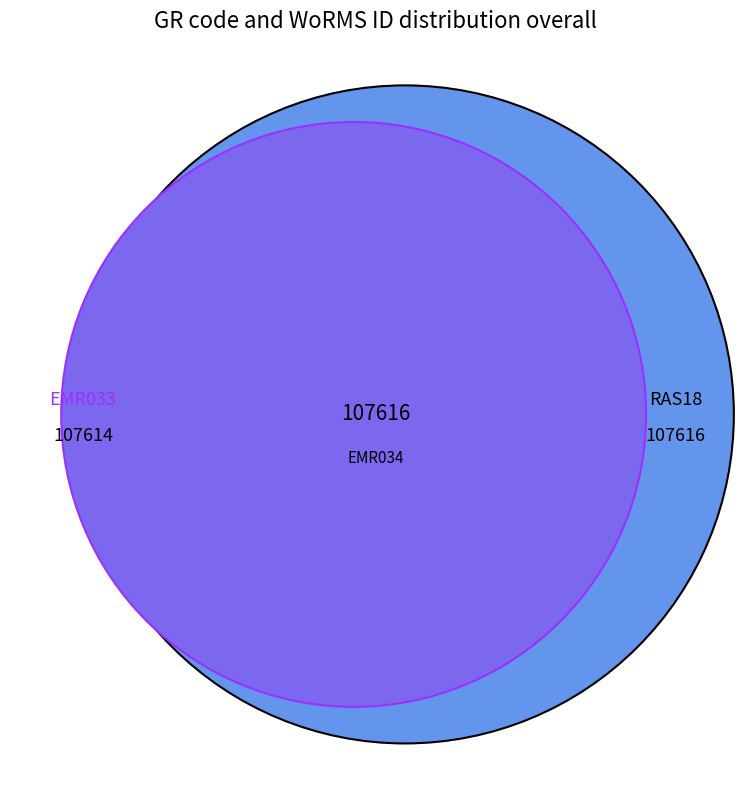

How many slices are in this pie chart?

3